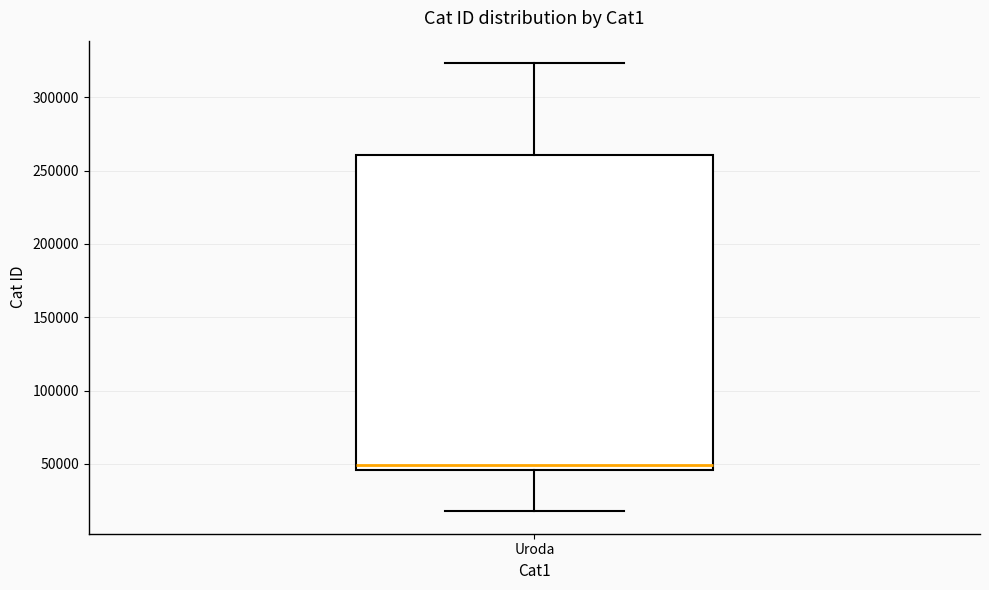

Transcribe this box plot: give where the median line is, the range the box spans, and where the two whiskers end, as read against the y-axis. The values are not printed on the chart, so give them approximately, as read against the axis.

median 50000, box 45000 to 260000, whiskers 20000 to 325000